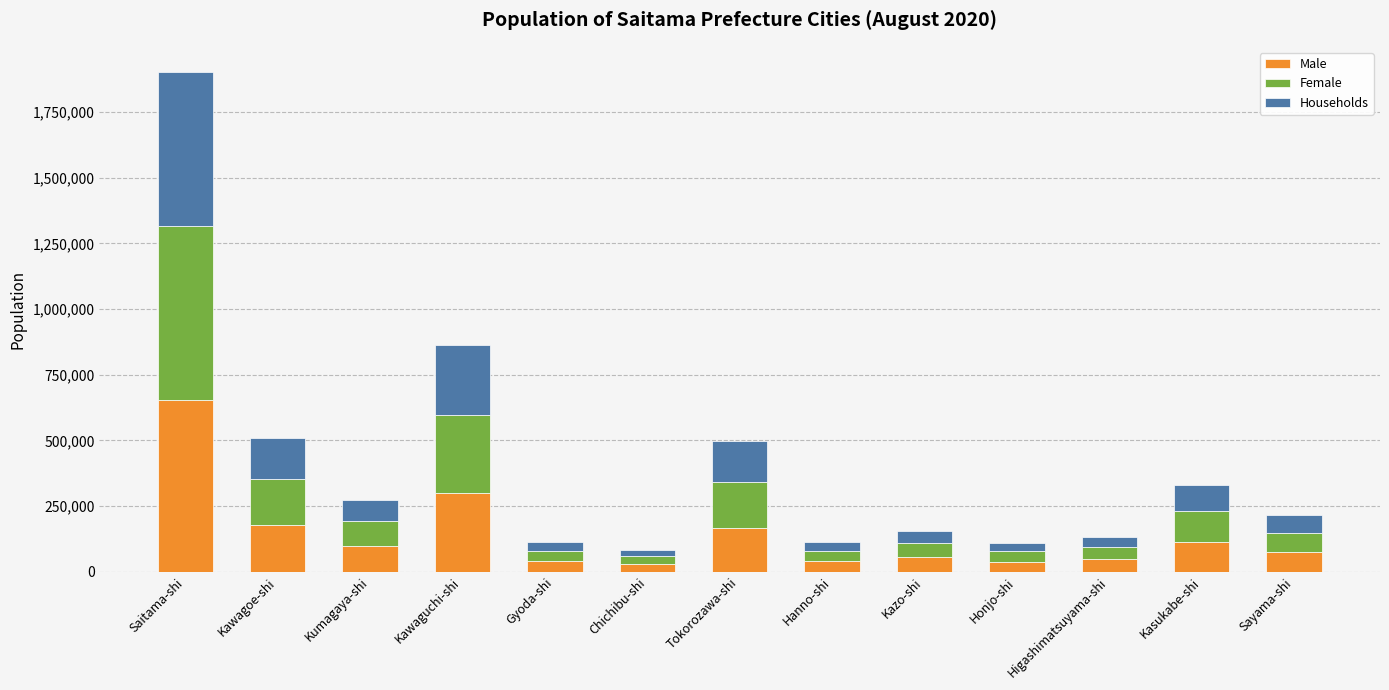

Does the chart contain stacked bars?

Yes